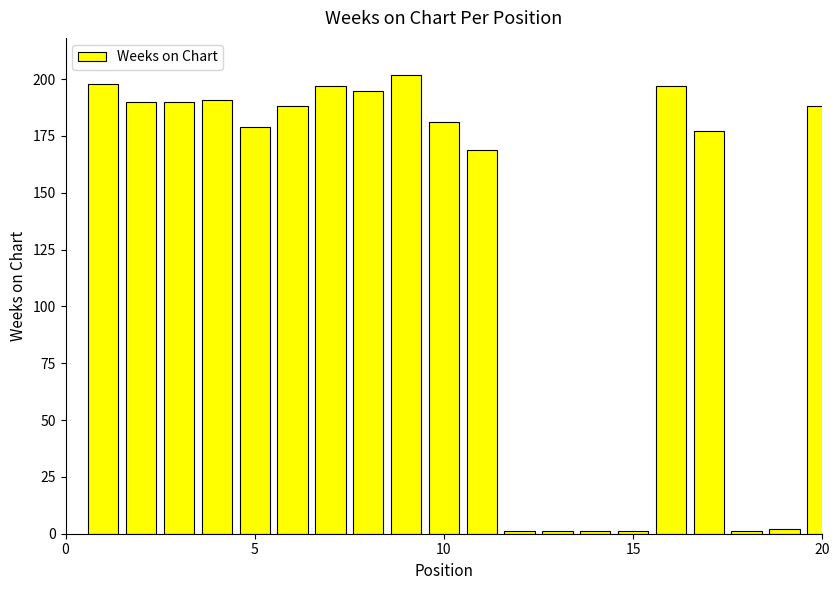

How many bars are there in total?

20